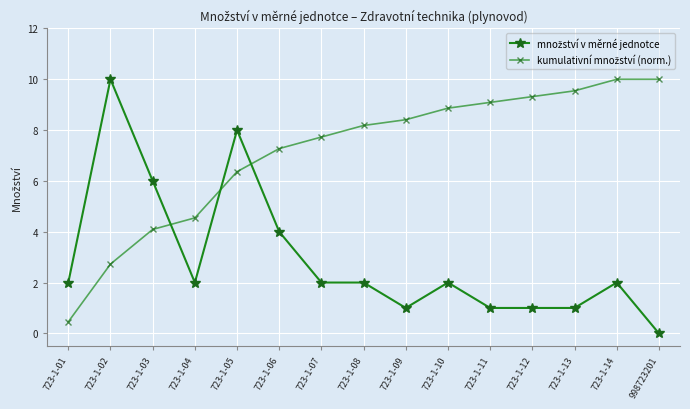

What position from the right is 723-1-13?

3